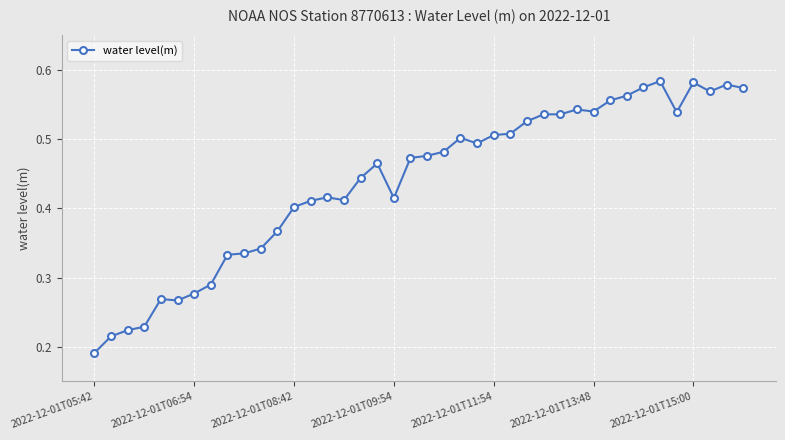

What is the sum of all values?

17.5